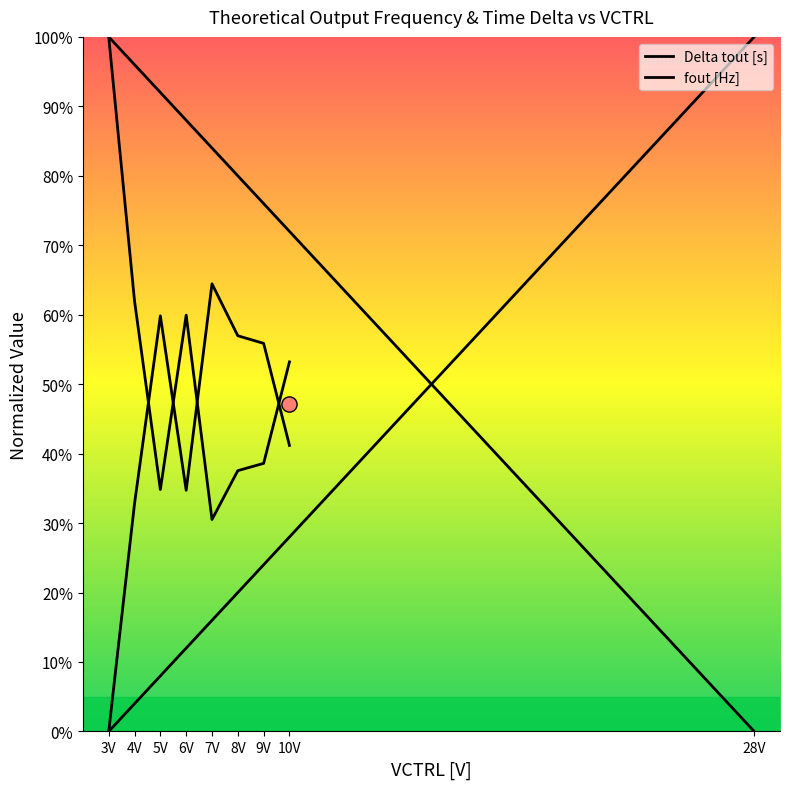

Which series has the largest total across all categories?

Delta tout [s]